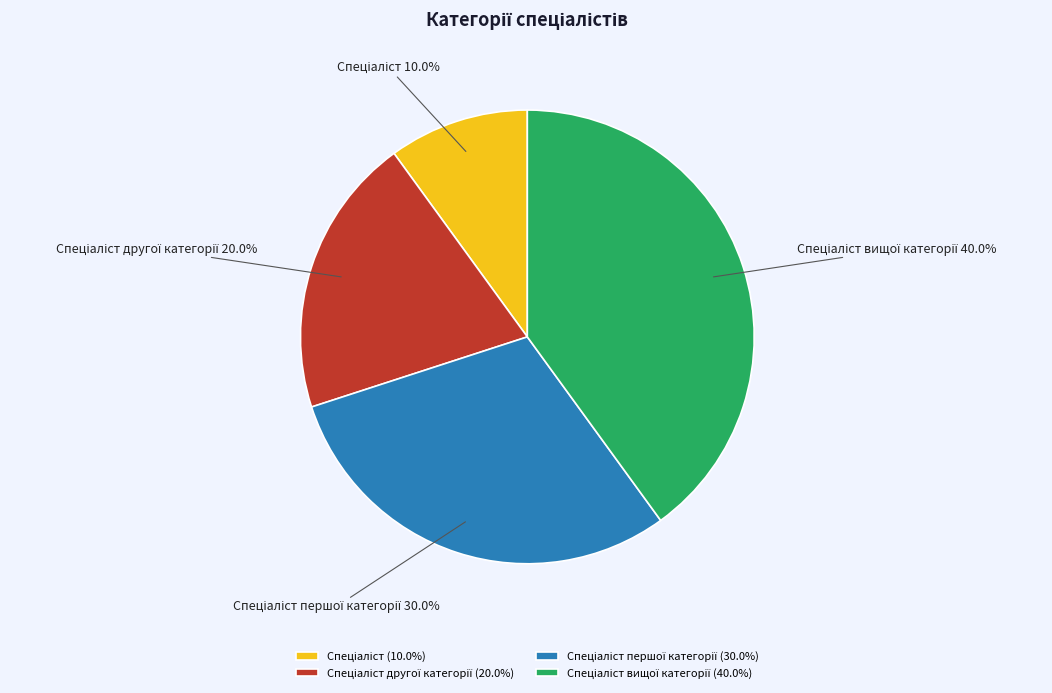

Does any single category account for the majority?

No